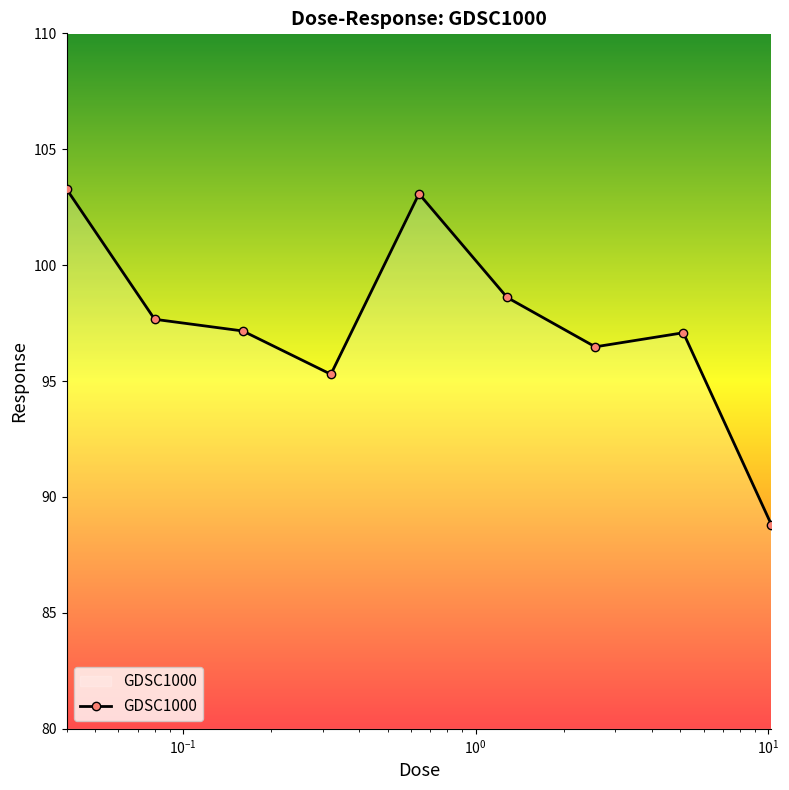

What is the average value?

97.5